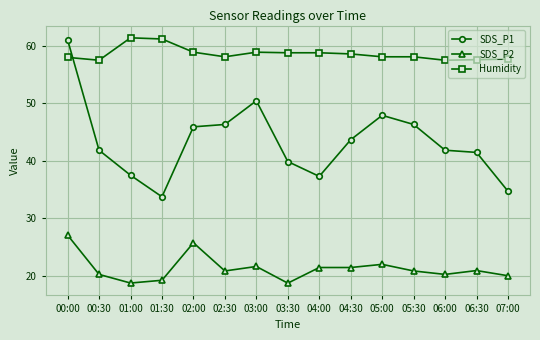

What is the maximum value shown in the chart?

61.4